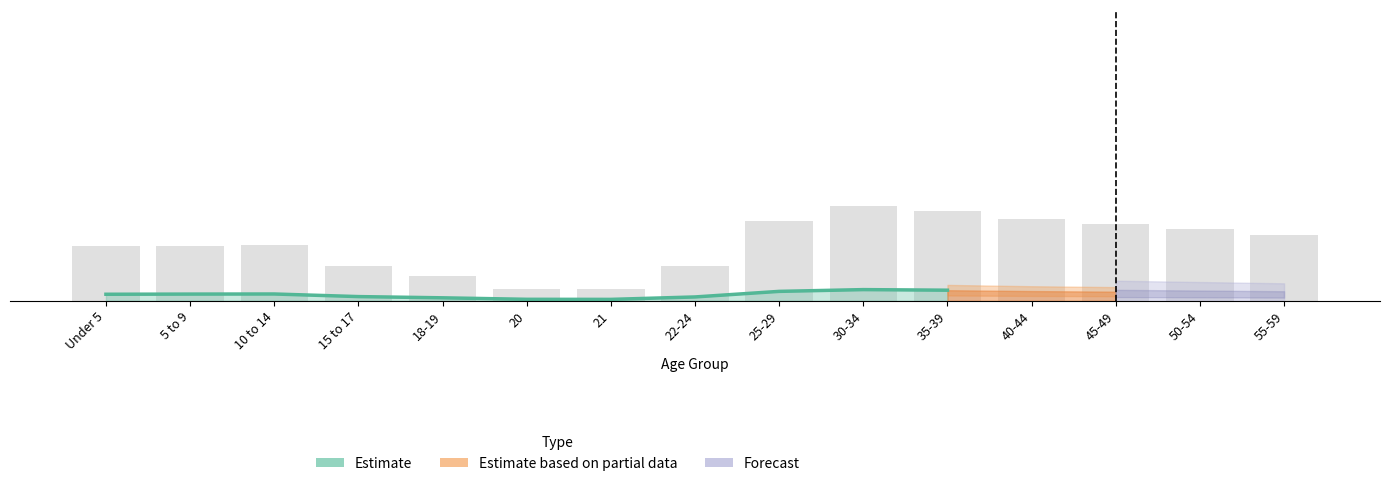

What is the label of the 1st bar from the right?

35-39